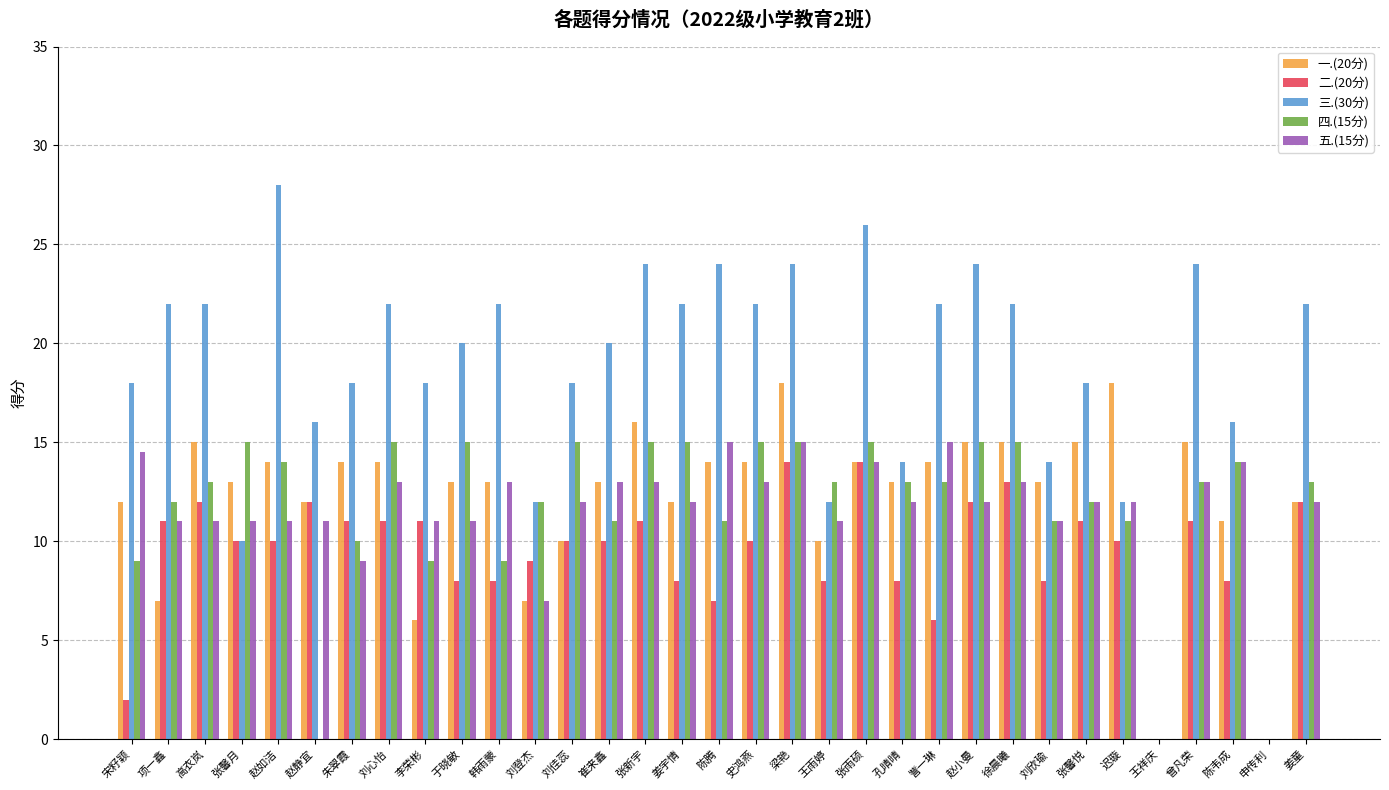

At which category is the sum across all series the highest?

梁艳